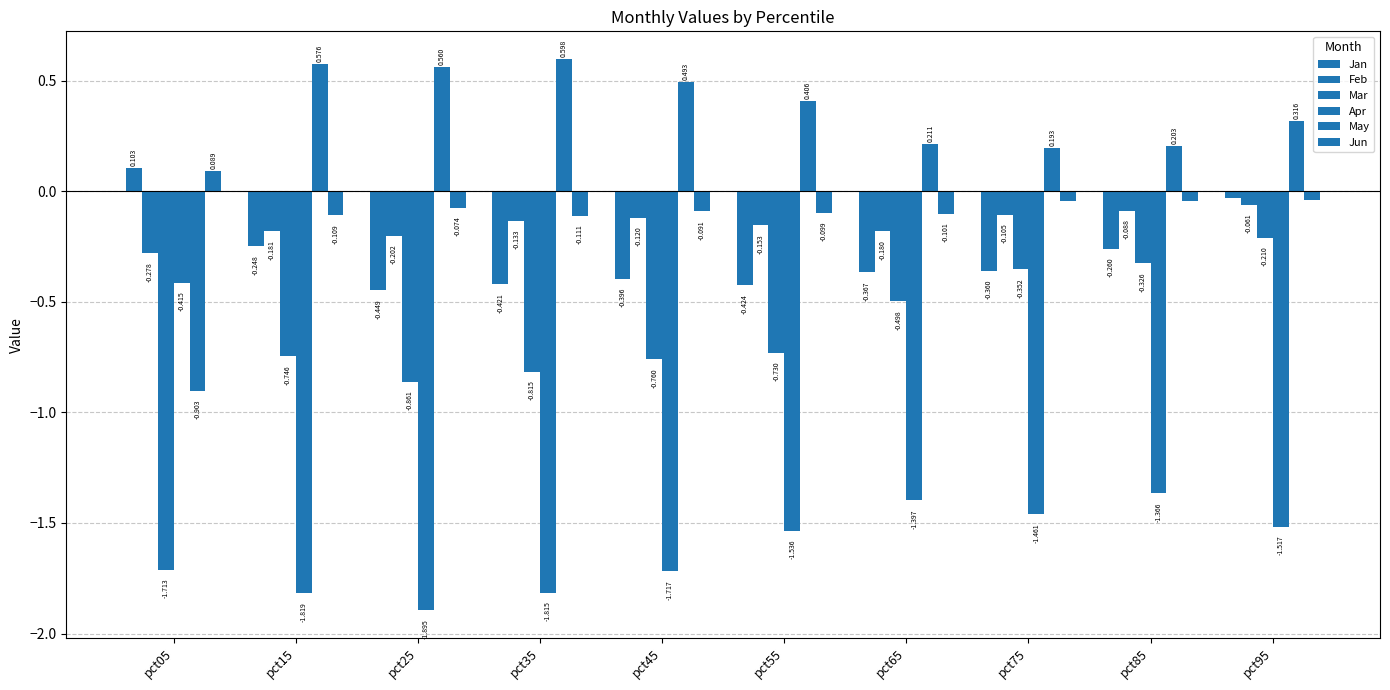

At how many categories does at least one series exceed 0?

10